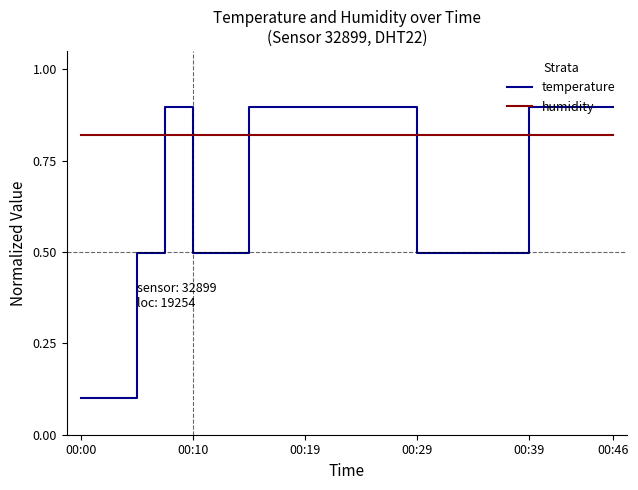

How many intersections are there between humidity and temperature?

5